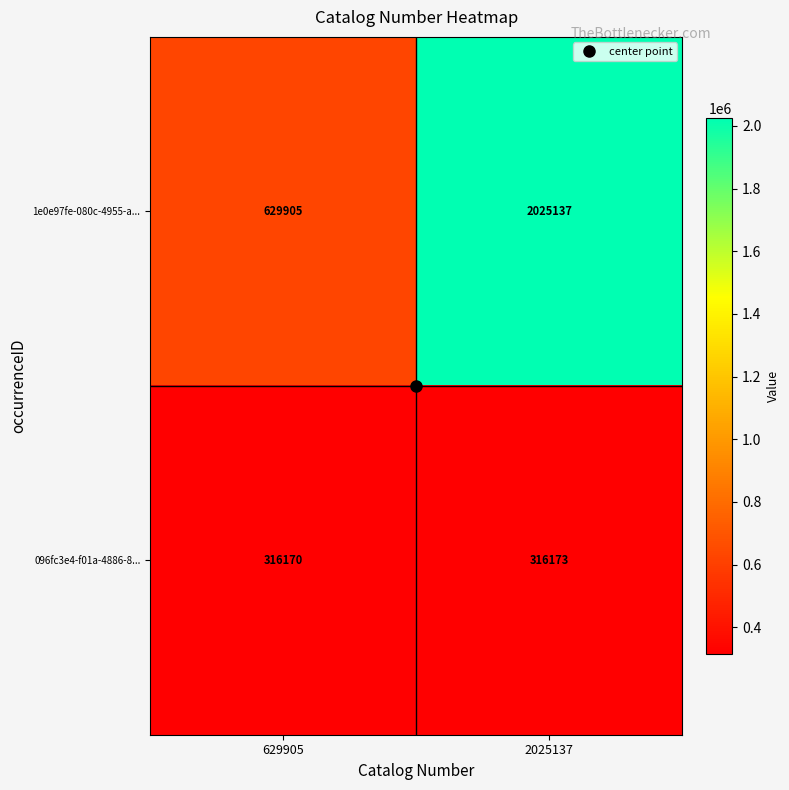

Between 629905 and 2025137, which series saw the biggest shift?

1e0e97fe-080c-4955-a...